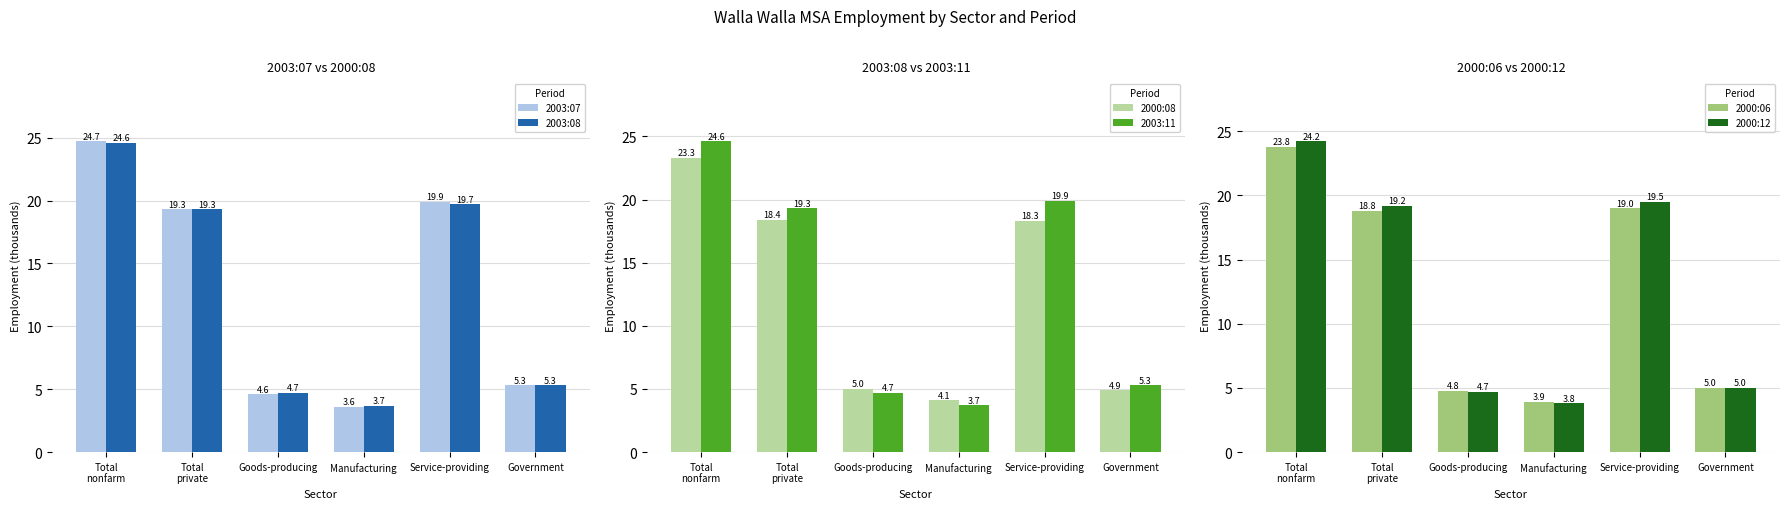

At Manufacturing, list the series in order from smallest to largest.

2003:07, 2003:08, 2003:11, 2000:12, 2000:06, 2000:08